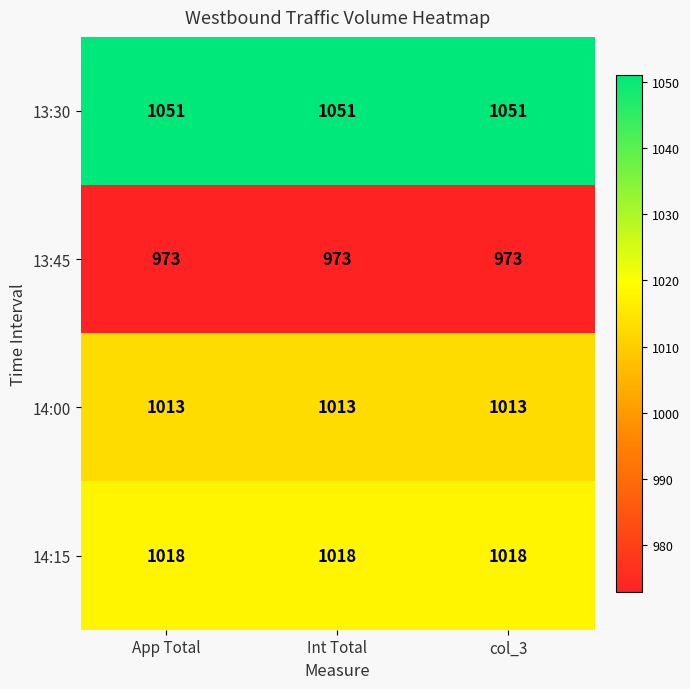

At how many categories does at least one series exceed 1013?

3